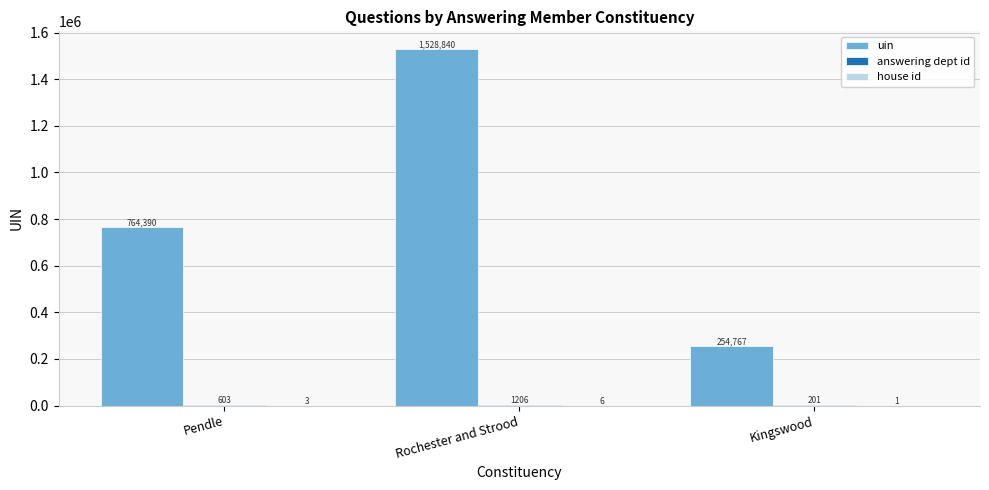

What is the approximate value of uin at Rochester and Strood, to the nearest 10?

1528840